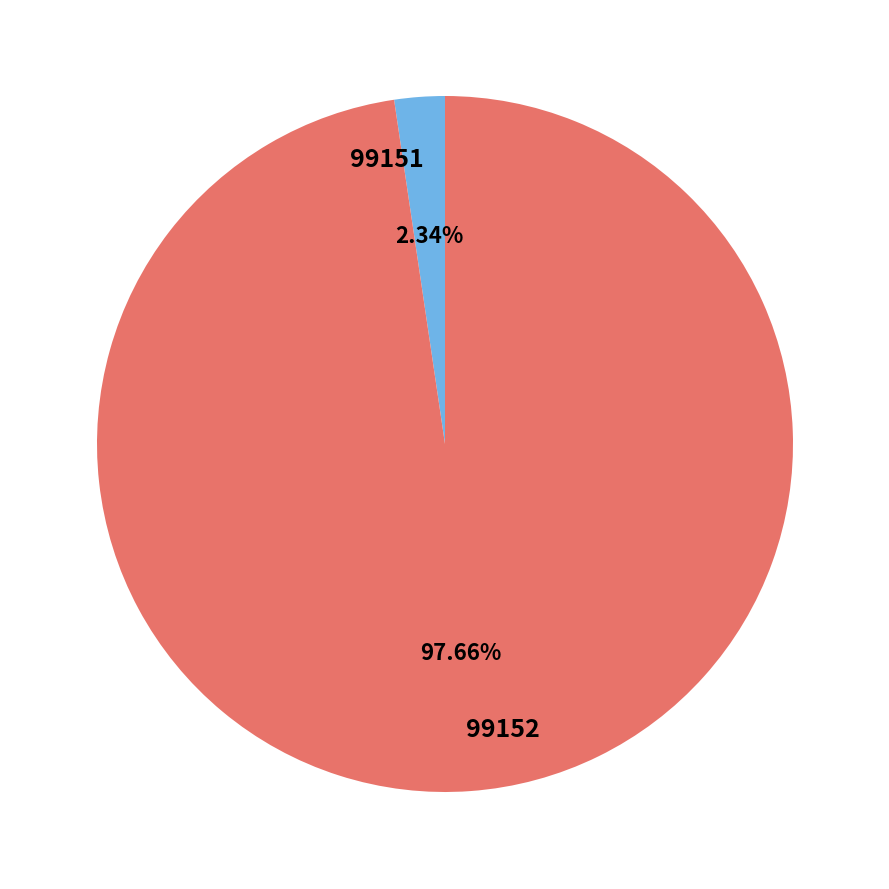

True or false: 99151 accounts for 2% of the total.

True